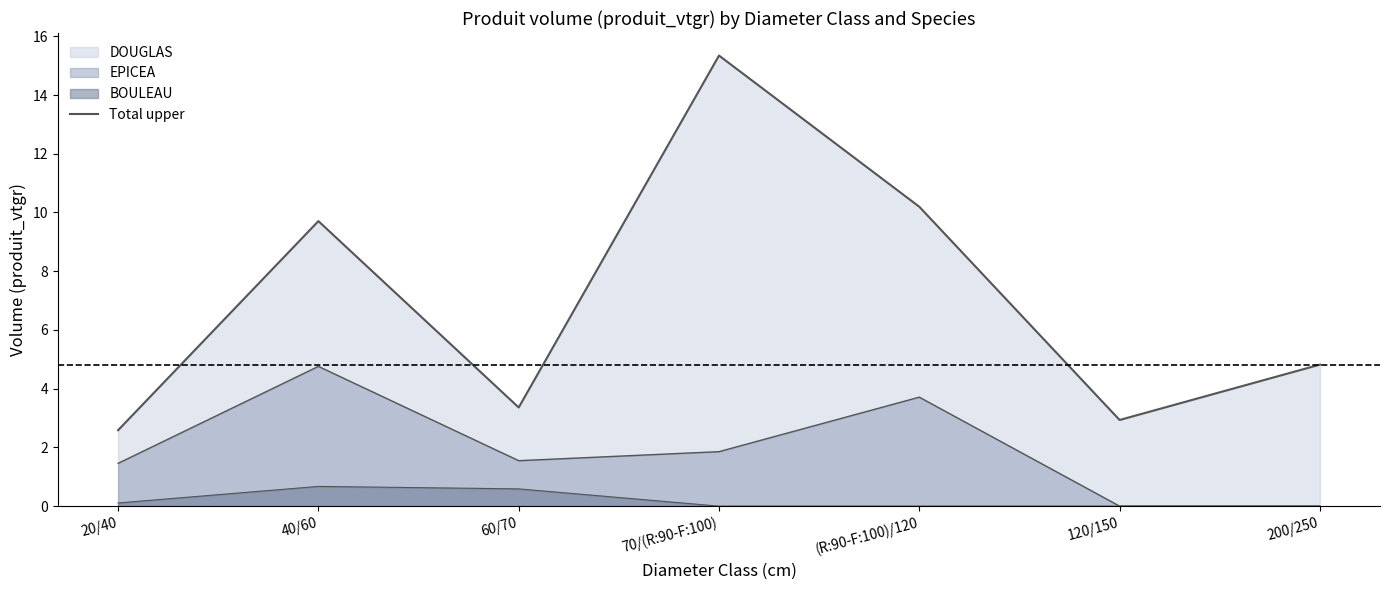

List the labels in order of value, largest first.

70/(R:90-F:100), (R:90-F:100)/120, 40/60, 200/250, 60/70, 120/150, 20/40